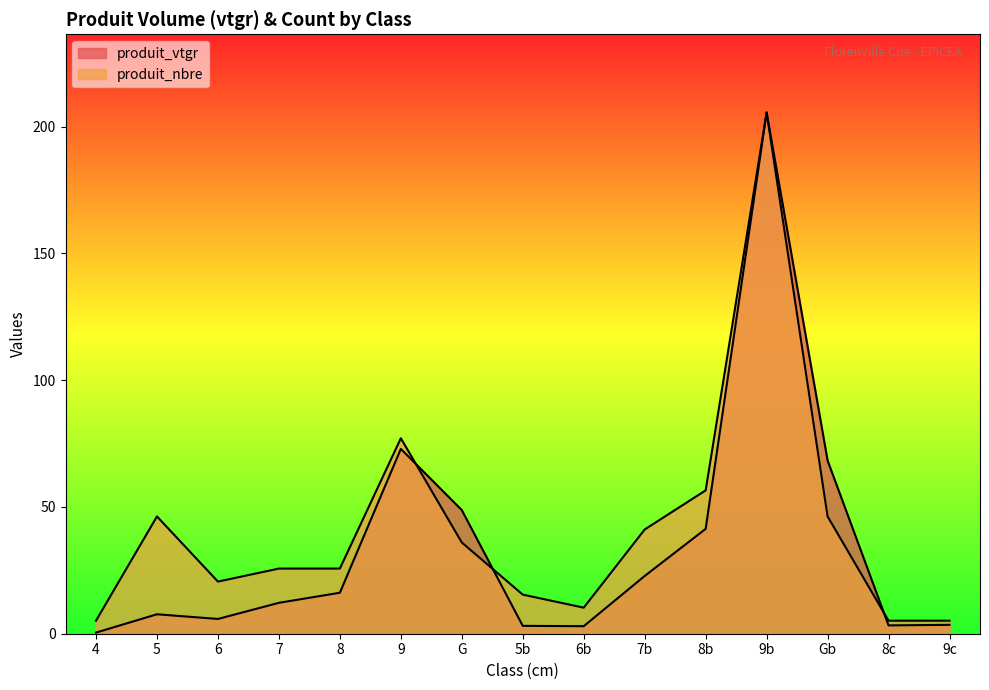

What is the smallest value displayed?

0.4